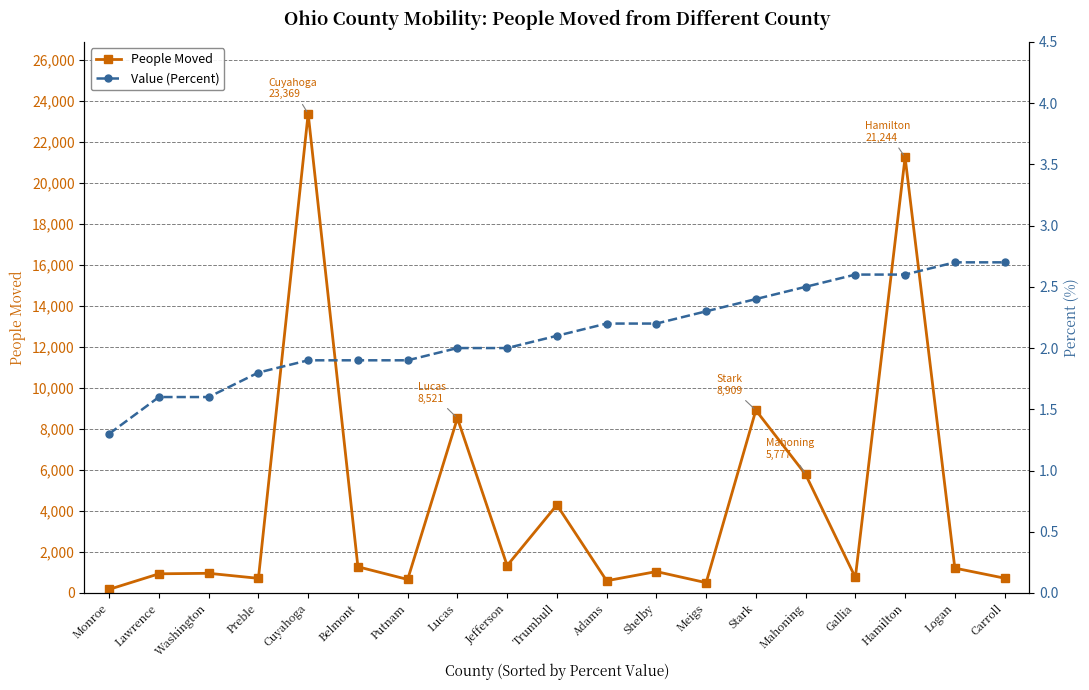

Between Trumbull and Monroe, which is larger?

Trumbull